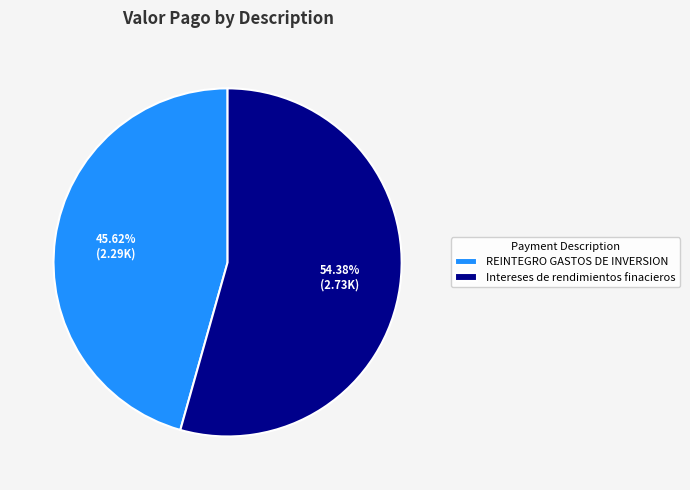

To the nearest percent, what is the combined percentage of Intereses de rendimientos finacieros and REINTEGRO GASTOS DE INVERSION?

100%